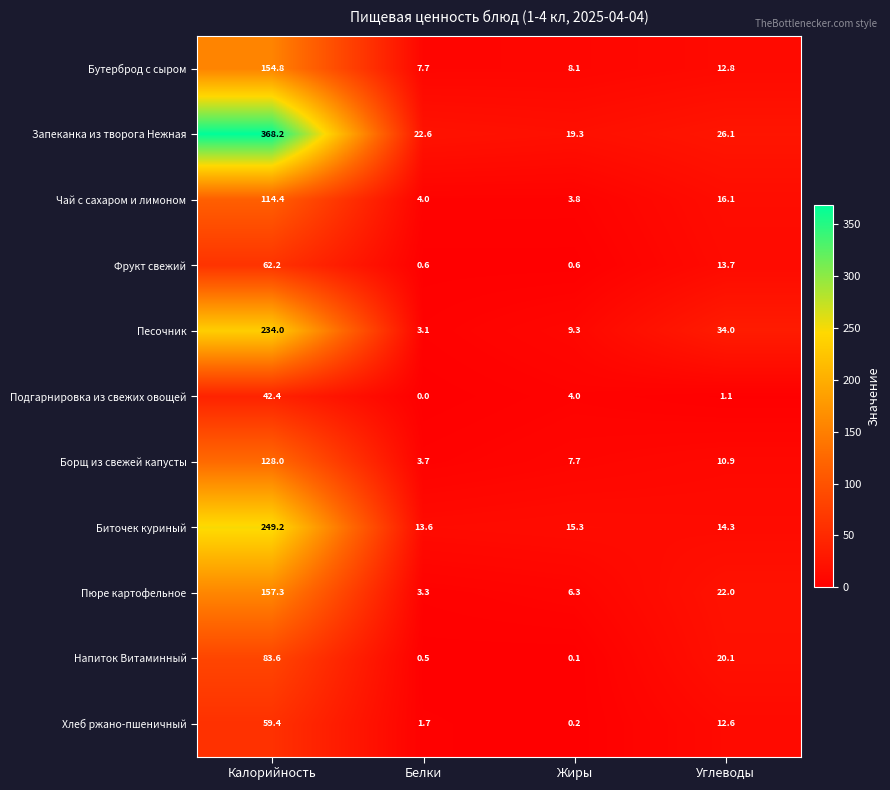

Rank the series at Калорийность from lowest to highest value.

Подгарнировка из свежих овощей, Хлеб ржано-пшеничный, Фрукт свежий, Напиток Витаминный, Чай с сахаром и лимоном, Борщ из свежей капусты, Бутерброд с сыром, Пюре картофельное, Песочник, Биточек куриный, Запеканка из творога Нежная